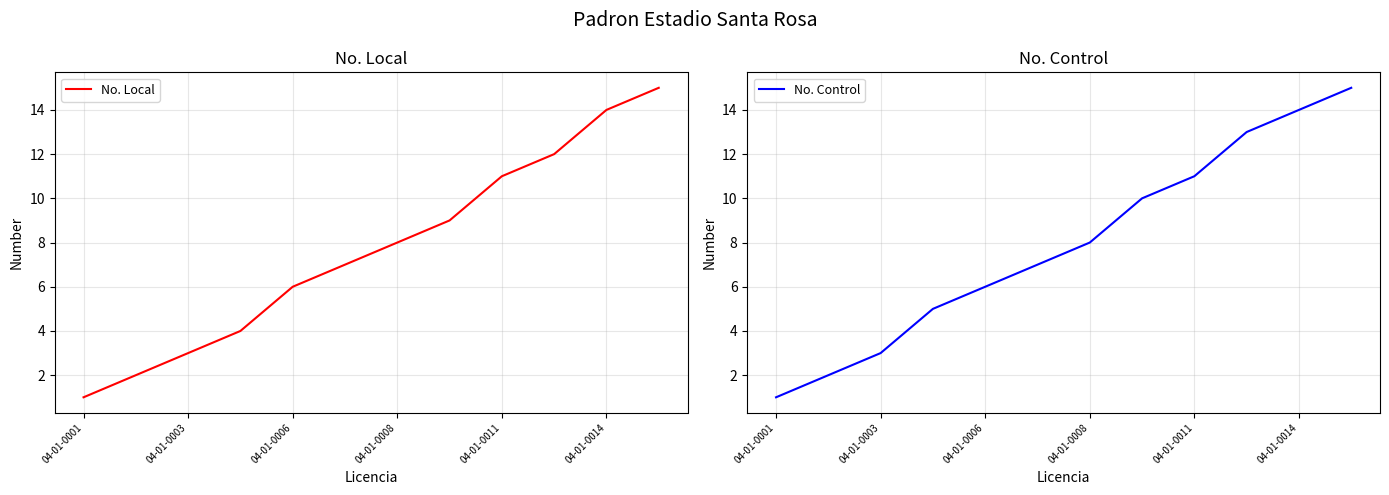

True or false: No. Control has more than 2 interior local peaks.

False